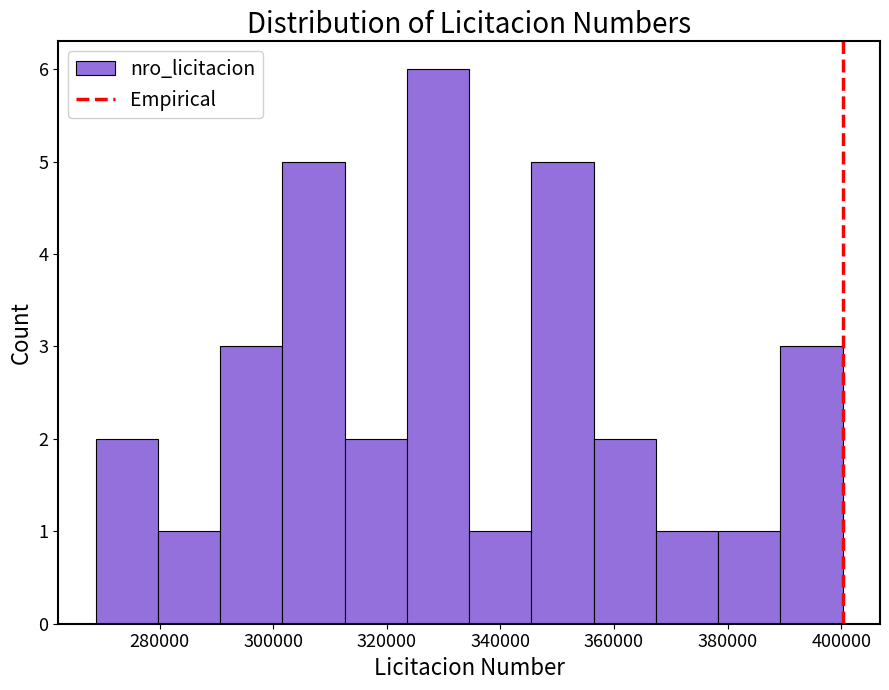

Reading left to right, transcribe this chart: for each bar, give the range it covers on the x-axis and its height. Neither the bar edges nor the heights are printed on the chart, so give them approximately, as read against the axes.

268000 to 280000: 2
280000 to 290000: 1
290000 to 302000: 3
302000 to 312000: 5
312000 to 324000: 2
324000 to 334000: 6
334000 to 346000: 1
346000 to 356000: 5
356000 to 368000: 2
368000 to 378000: 1
378000 to 390000: 1
390000 to 400000: 3